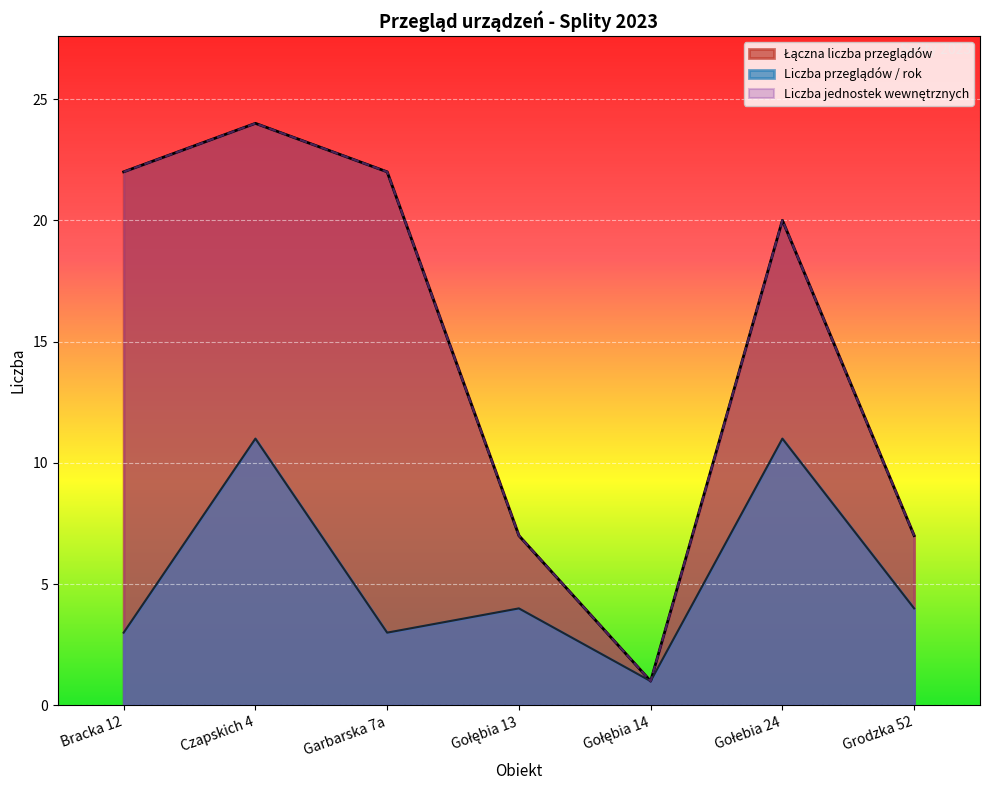

At Gołębia 14, list the series in order from smallest to largest.

Łączna liczba przeglądów, Liczba jednostek wewnętrznych, Liczba przeglądów / rok